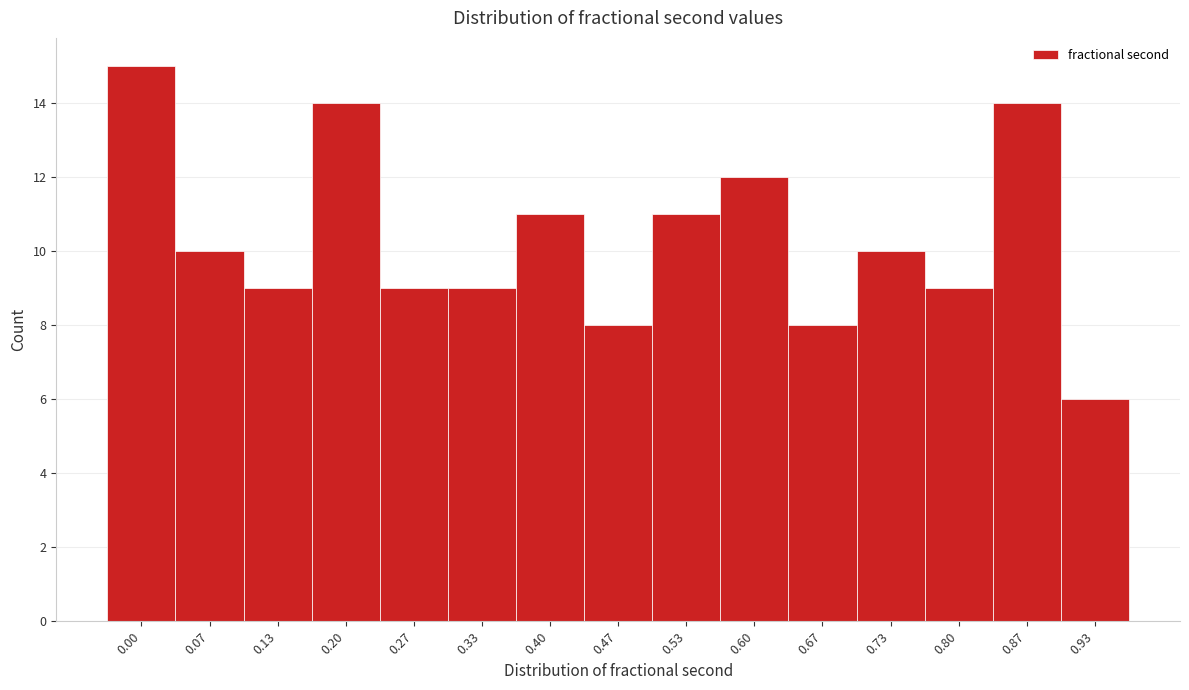

Reading right to left, extract all data points from this chart.

0.93=6	0.87=14	0.80=9	0.73=10	0.67=8	0.60=12	0.53=11	0.47=8	0.40=11	0.33=9	0.27=9	0.20=14	0.13=9	0.07=10	0.00=15